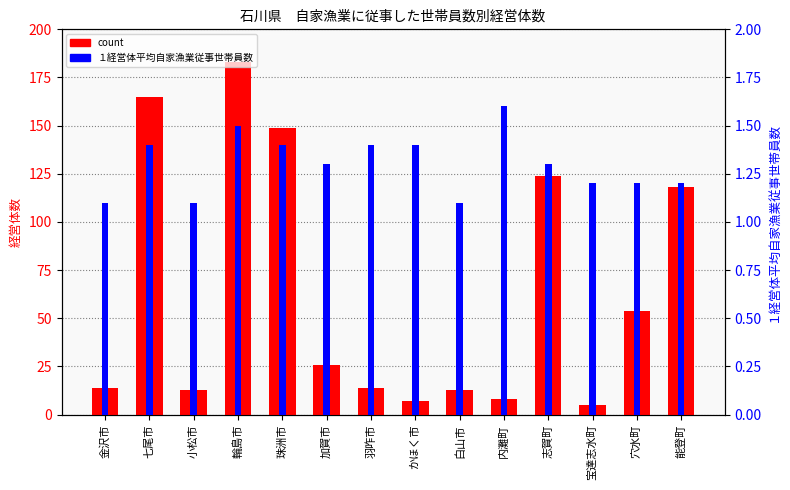

How many groups of bars are there?

14